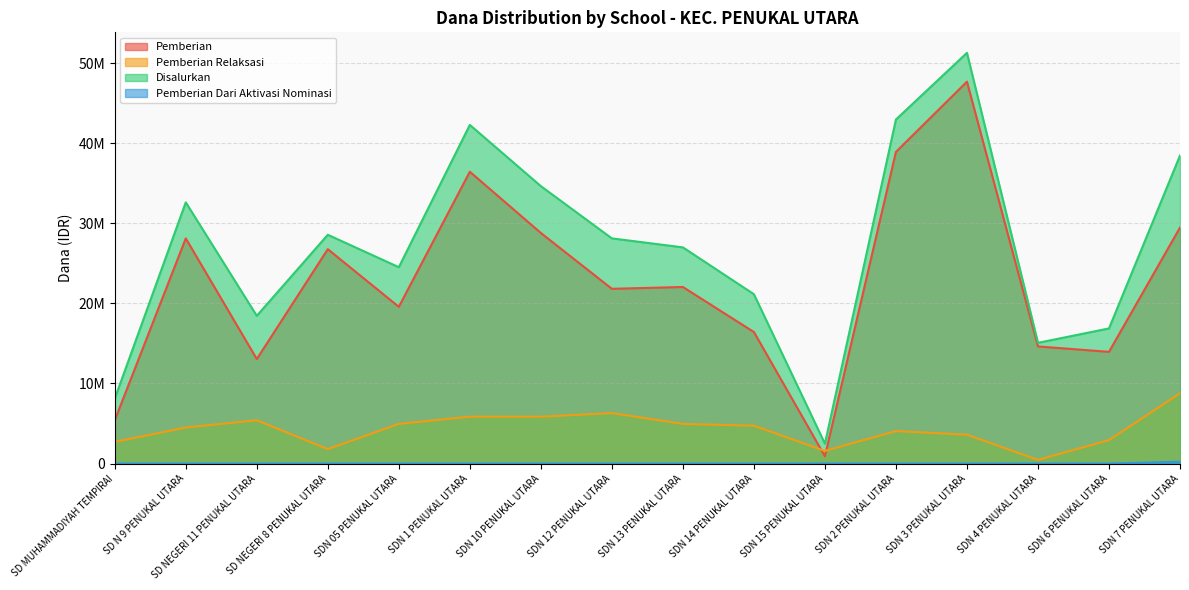

At which label is Pemberian Relaksasi closest to 4612500?

SD N 9 PENUKAL UTARA